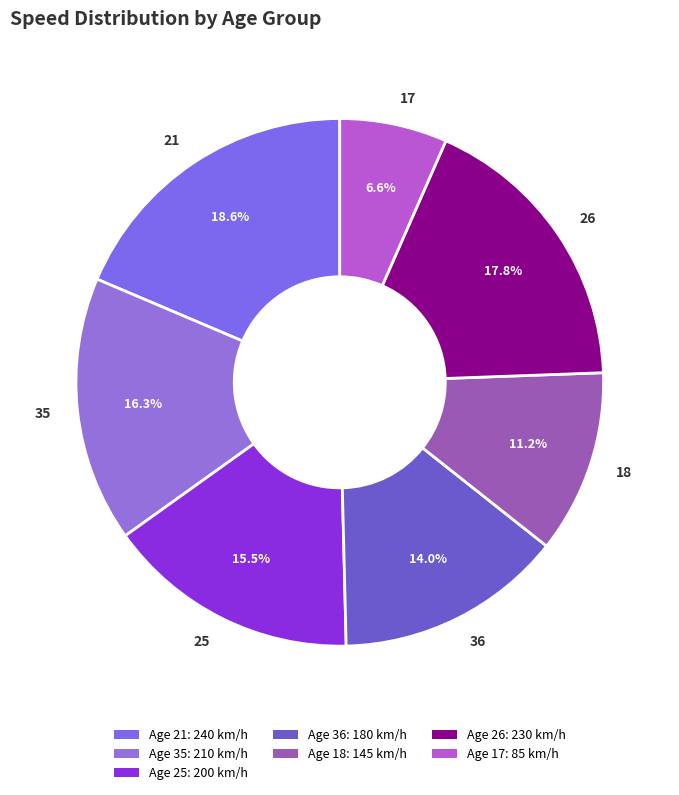

Rank the categories by value from highest to lowest.

21, 26, 35, 25, 36, 18, 17